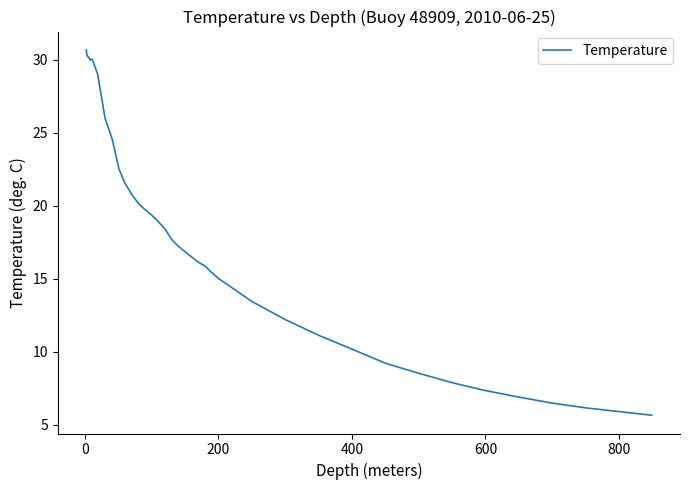

What is the minimum value shown in the chart?

5.6